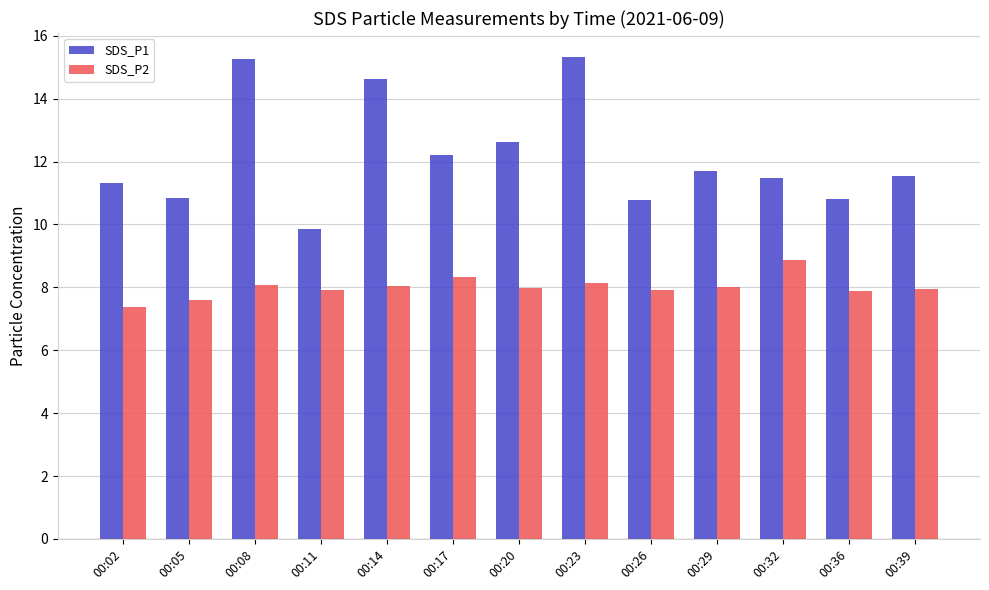

Which series has the largest range (max minus min)?

SDS_P1